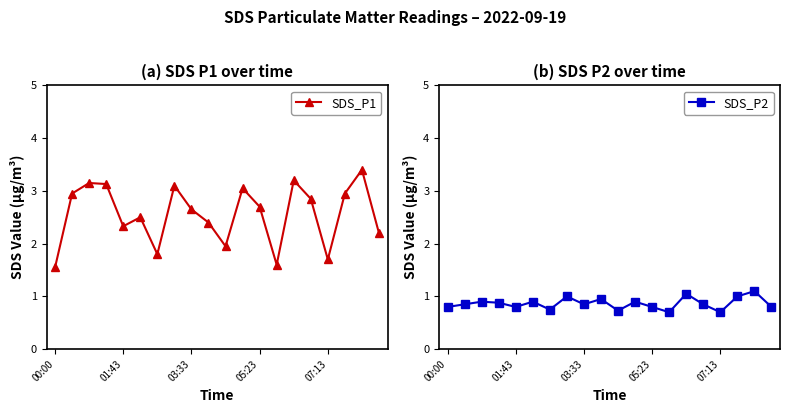

The value of SDS_P1 at 03:33 is 1.5. True or false?

False